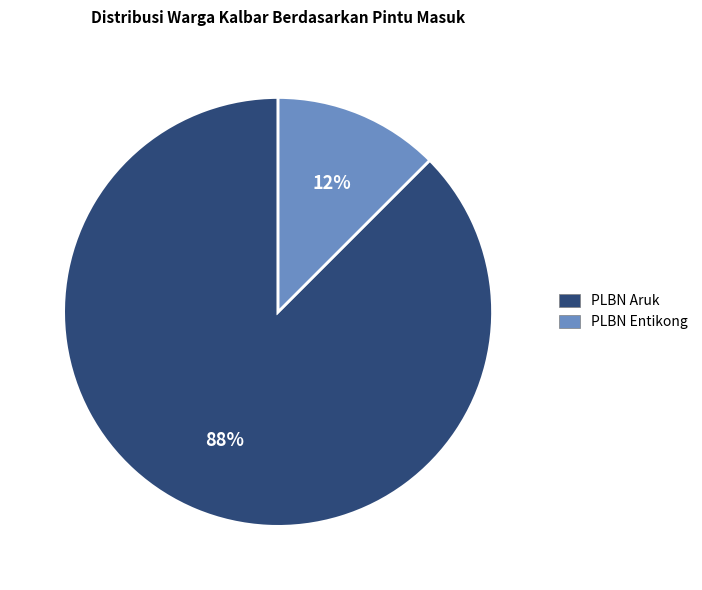

True or false: PLBN Entikong accounts for 12% of the total.

True